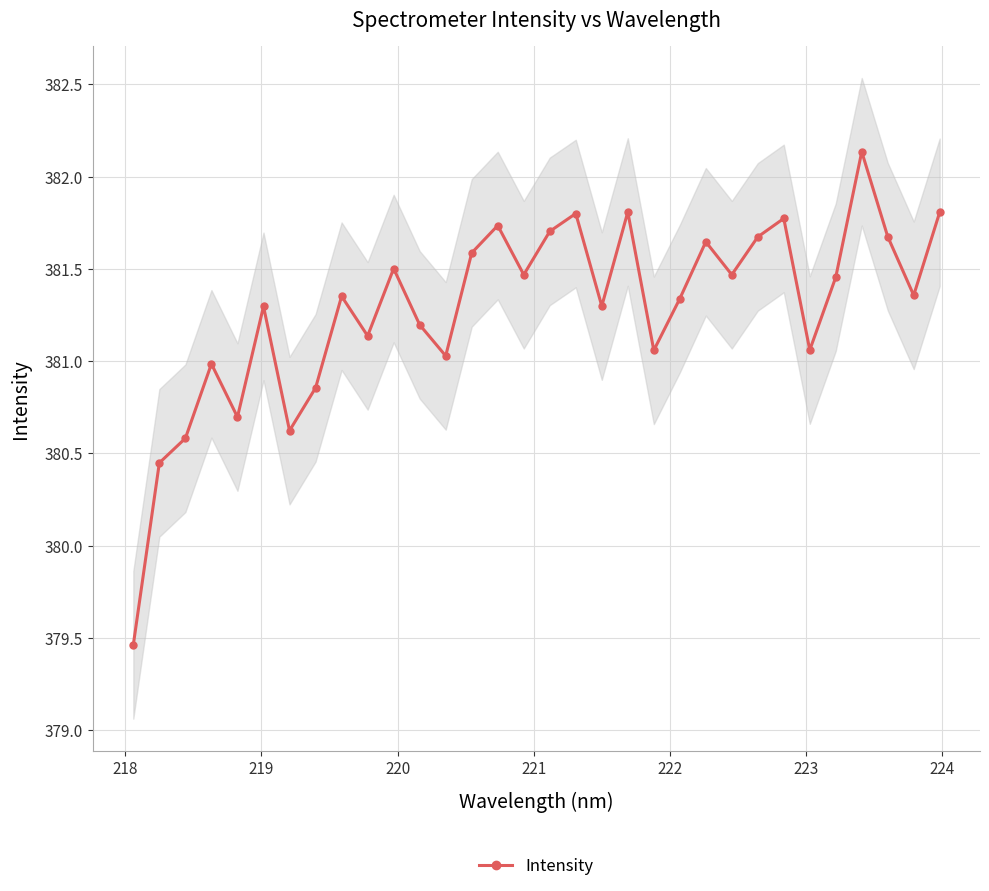

True or false: Intensity has more than 2 points higher than both neighbors.

True